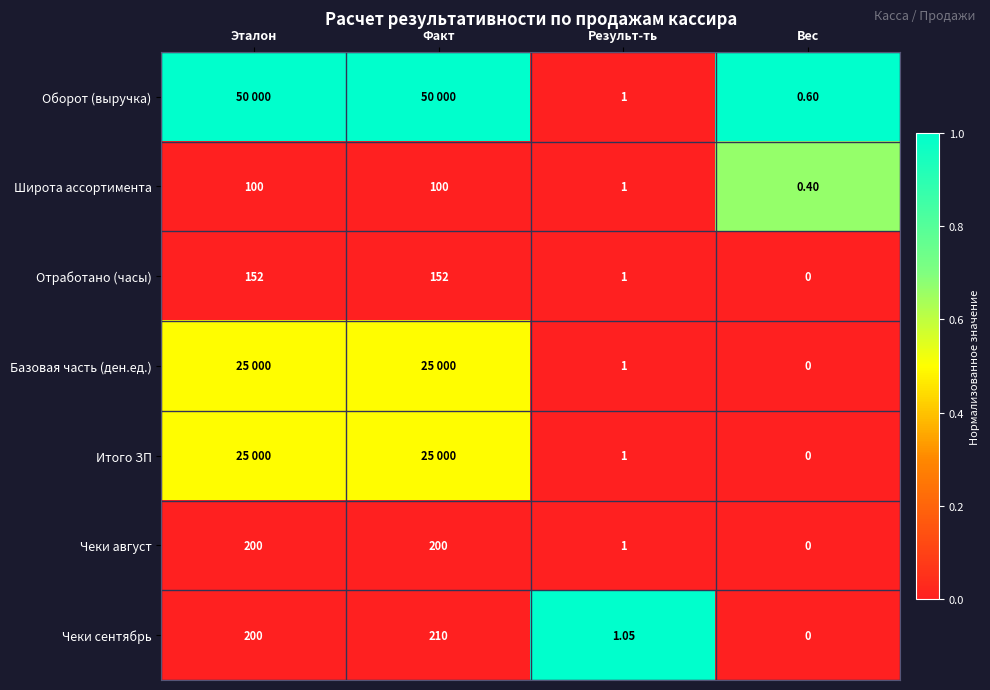

At how many categories does at least one series exceed 0?

4